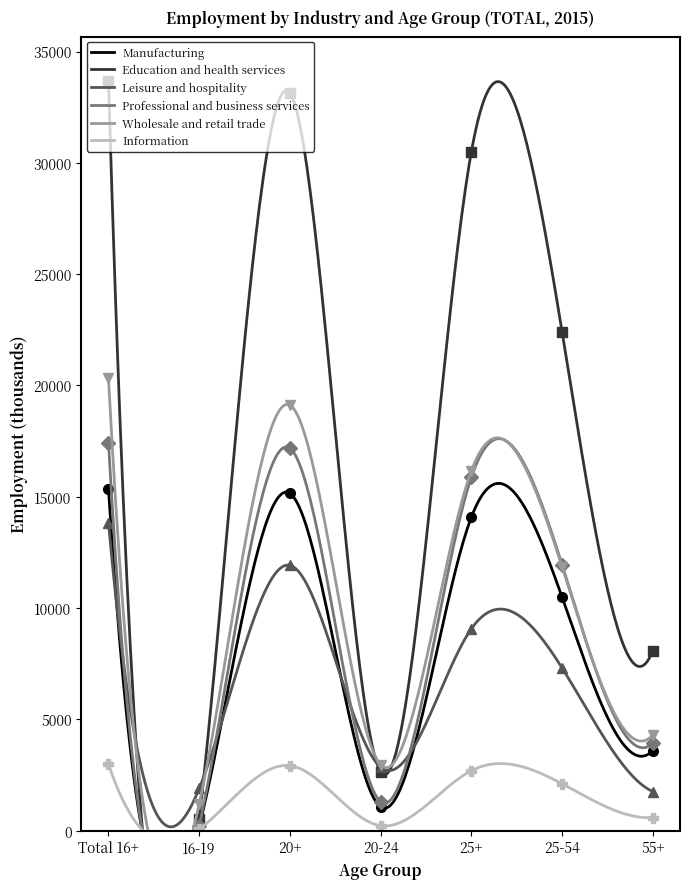

At which category does Education and health services reach its first local peak?

20+